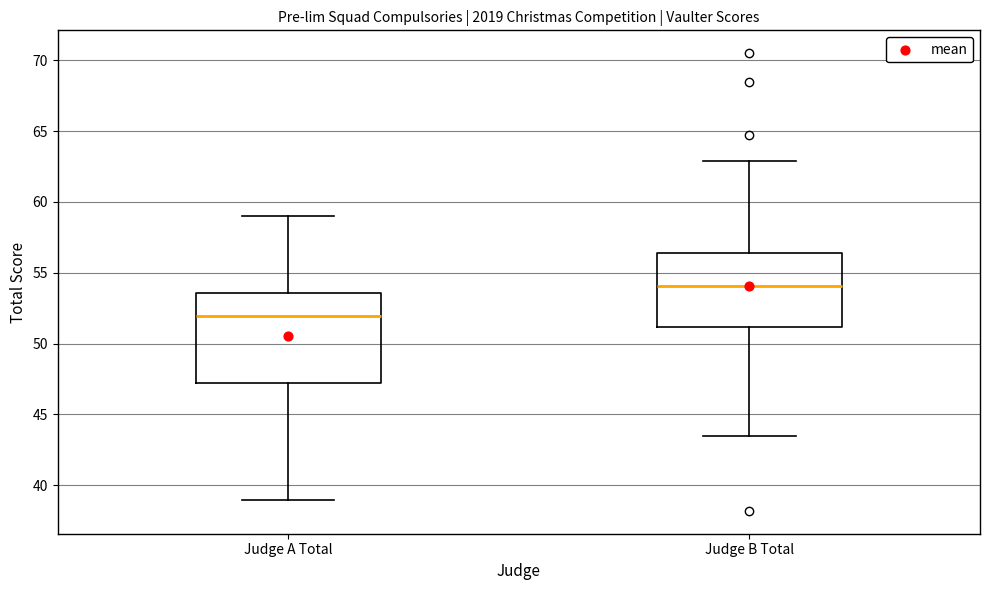

Where is the lower edge of the box for Judge B Total on the y-axis? The values are not printed on the chart, so give them approximately, as read against the axis.

51.0